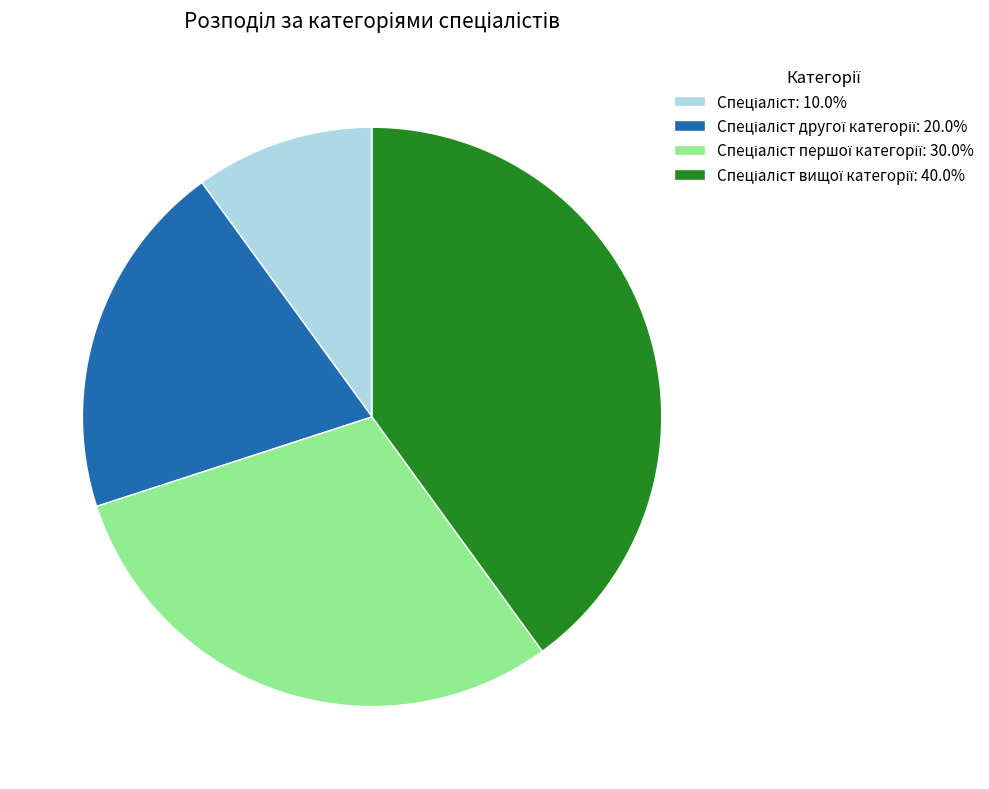

Is there any slice that represents more than half of the pie?

No